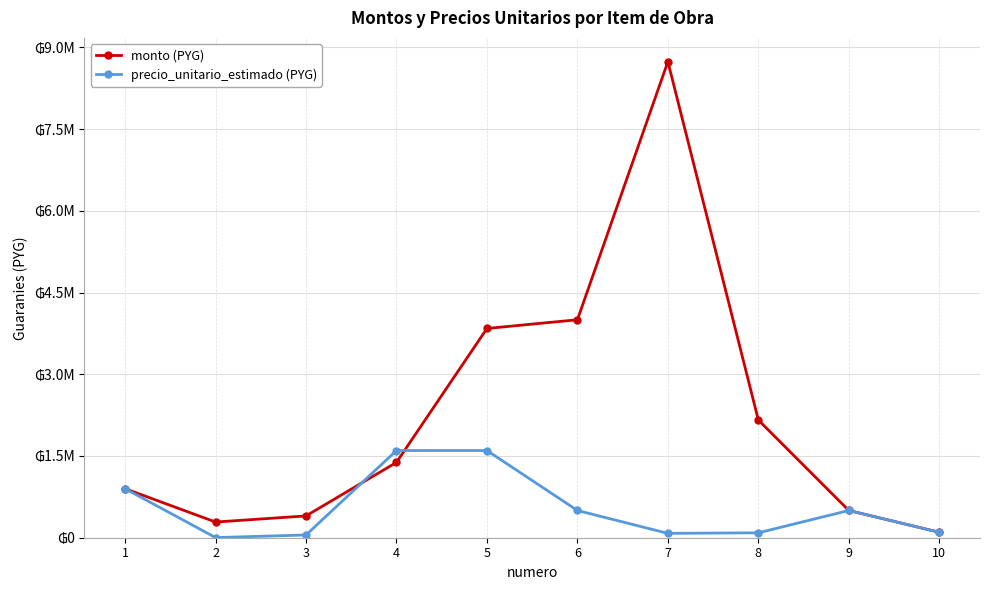

What is the smallest value displayed?

3000